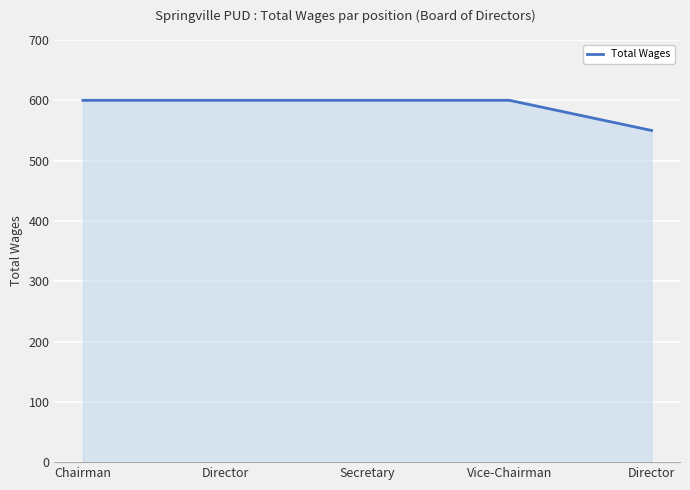

Approximately how many times larger is the value at Director compared to Director?

0.9